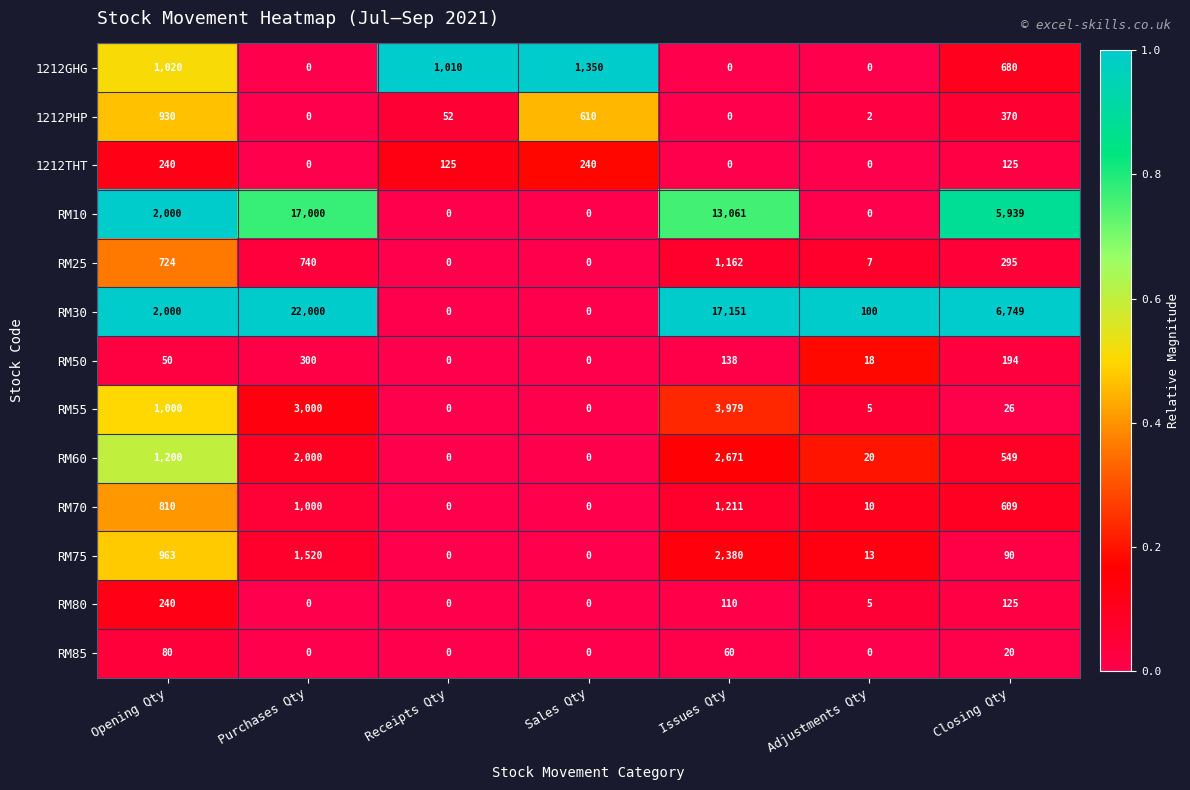

Which category has the highest value in the RM55 series?

Issues Qty